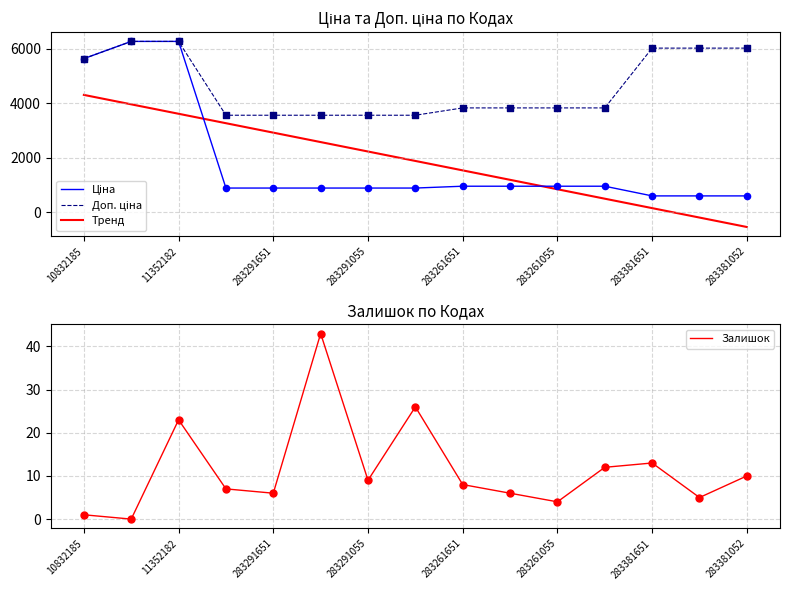

True or false: Тренд has a value of 1228.7 at 283291651.

False